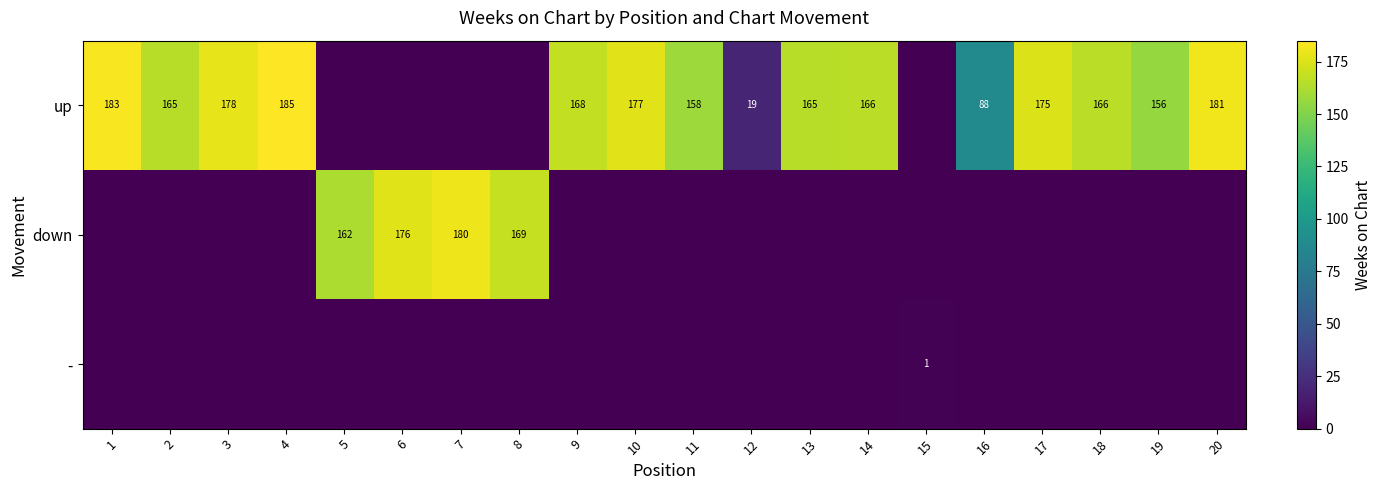

True or false: up has a value of 166 at 18.

True